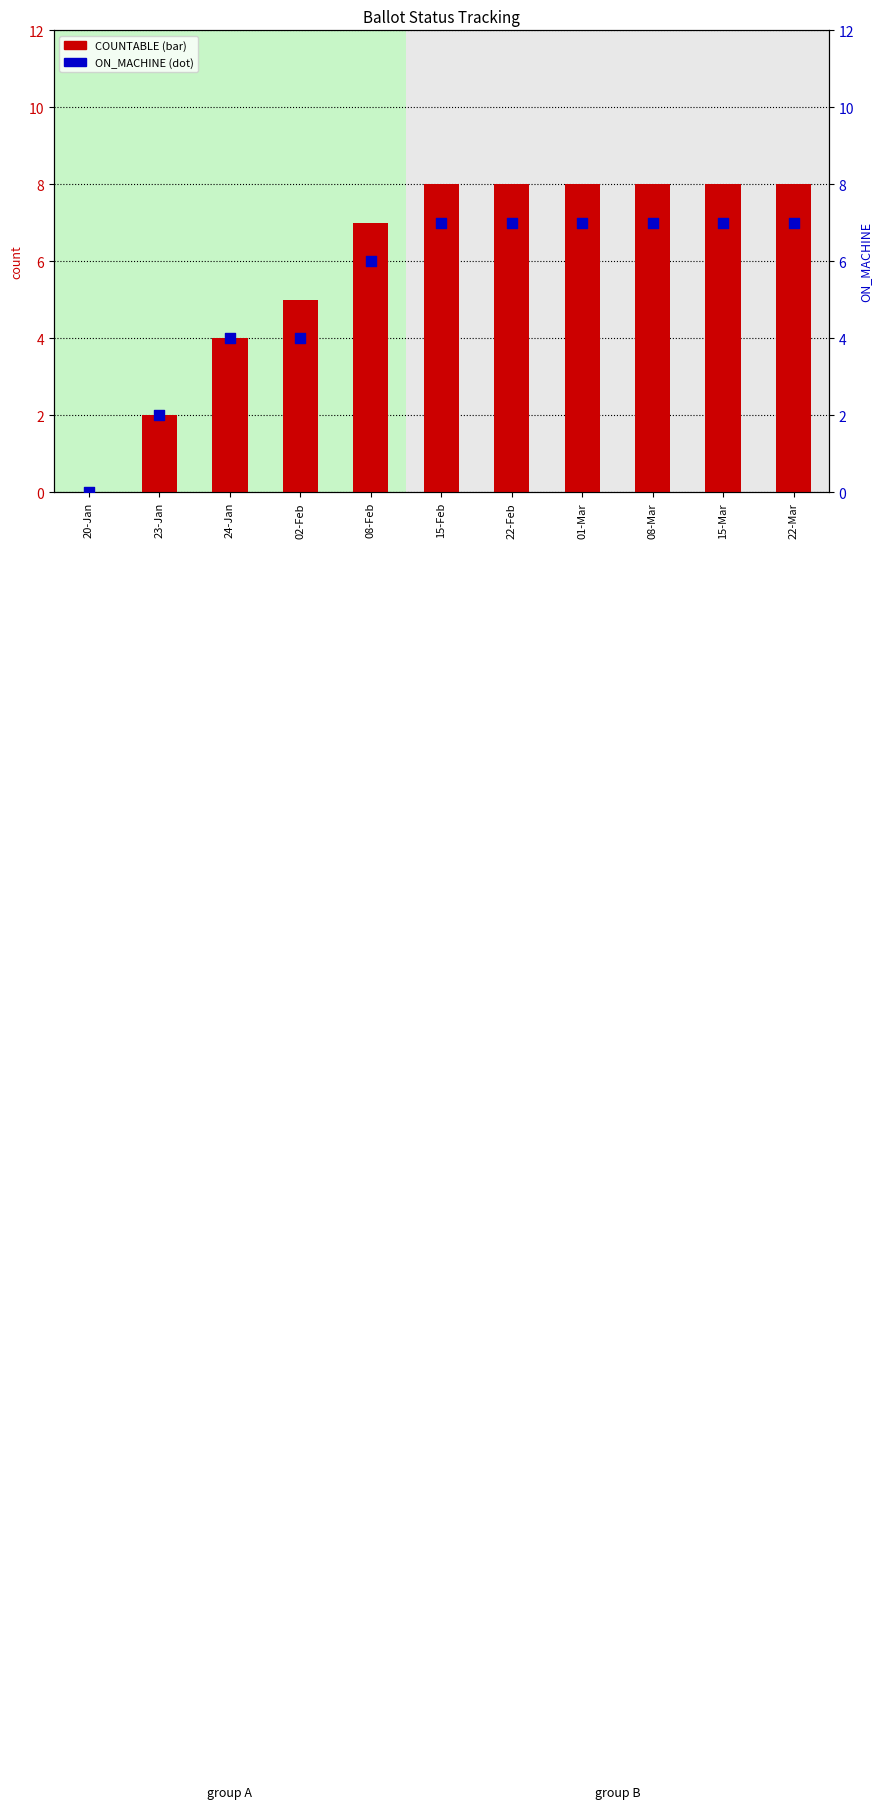

Which series has the largest Y range (max minus min)?

COUNTABLE